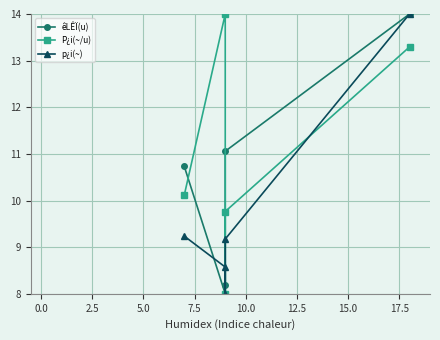

True or false: P¿i(~/u) and êLÊÏ(u) cross at least once.

True